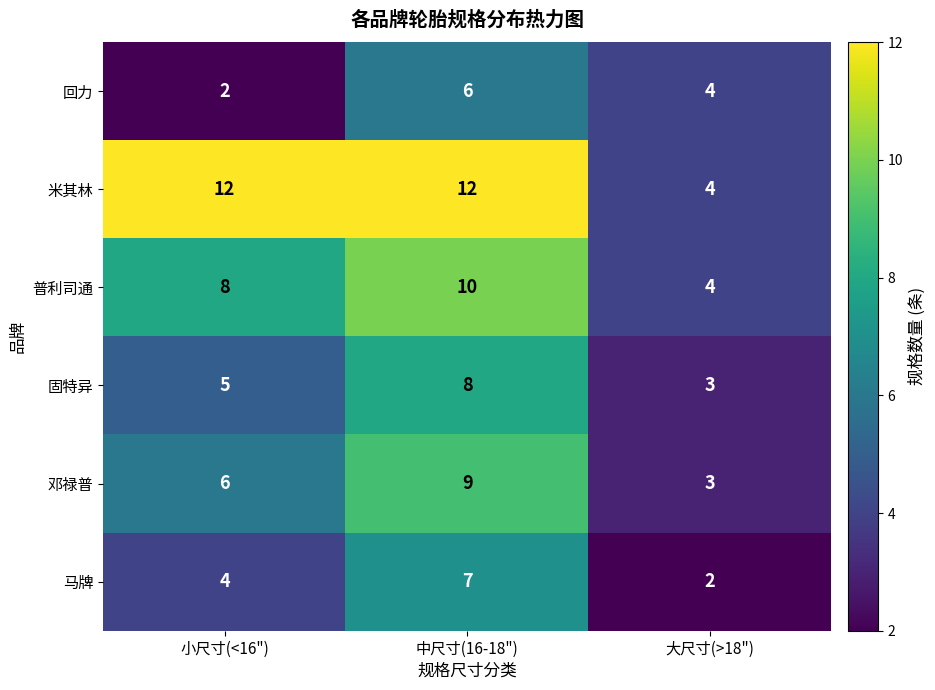

At how many categories does at least one series exceed 9?

2